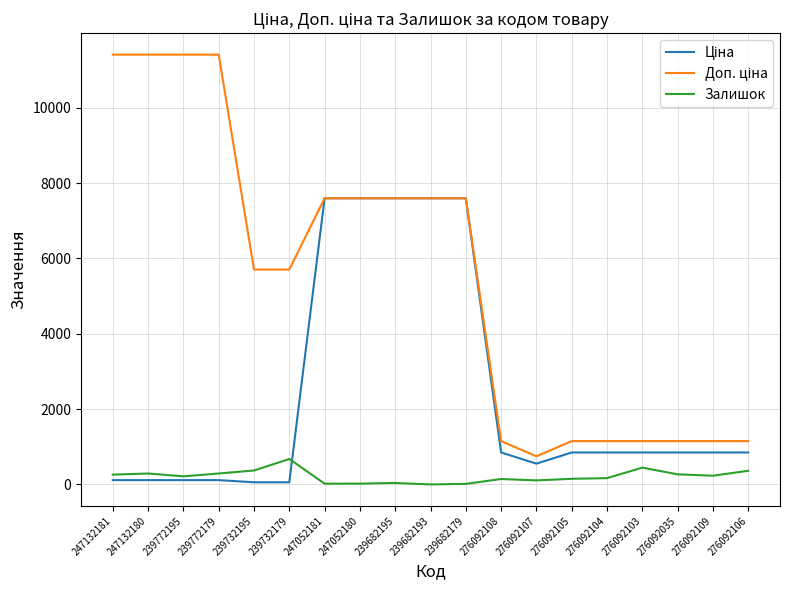

What is the maximum value shown in the chart?

11410.0